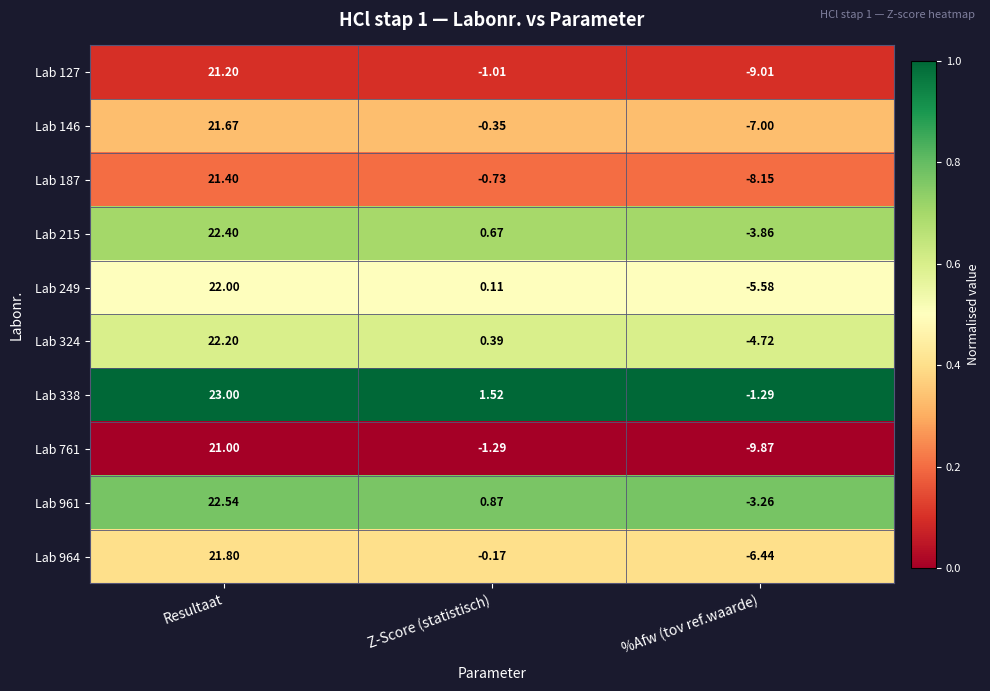

List the labels in order of Lab 964 value, smallest first.

%Afw (tov ref.waarde), Z-Score (statistisch), Resultaat